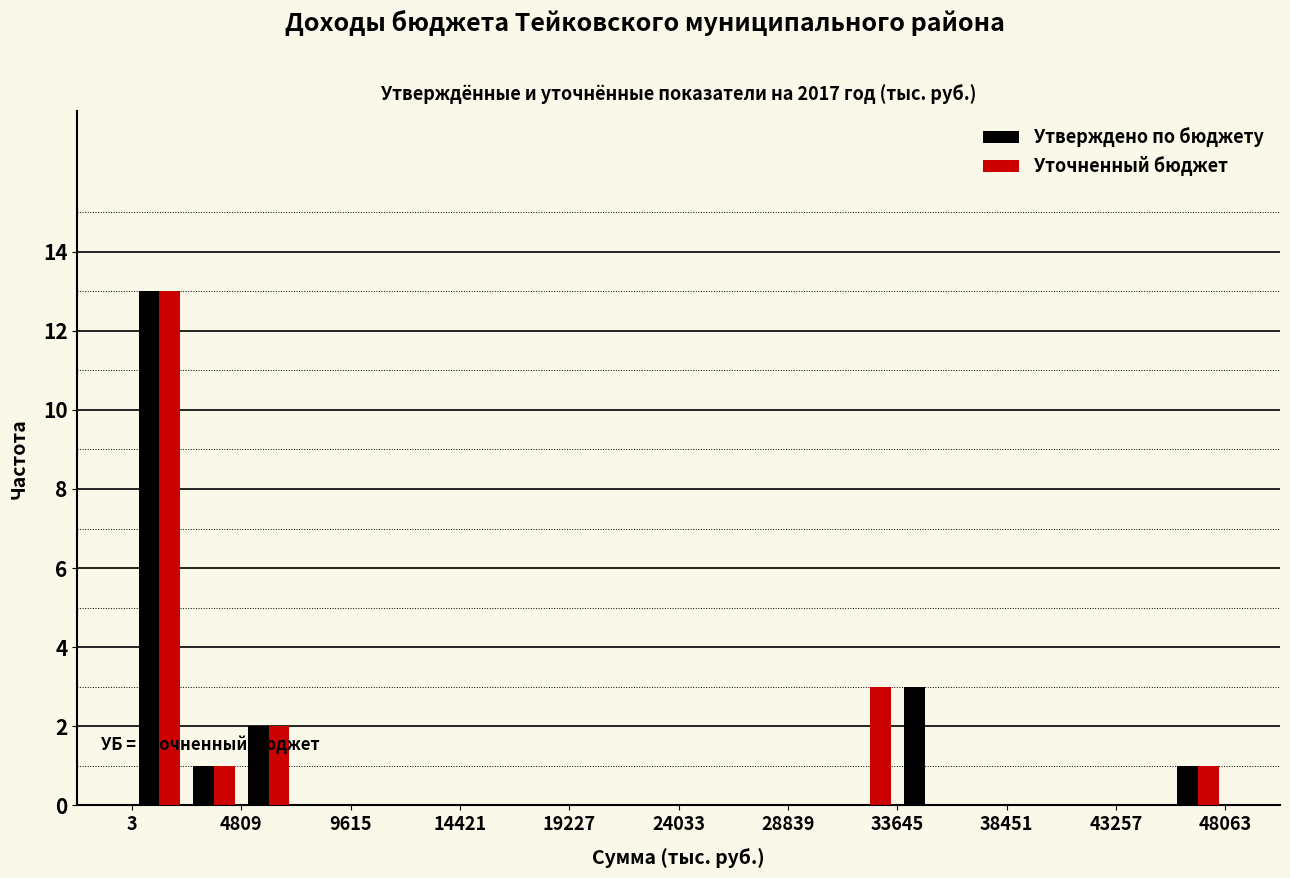

What is the height of the Утверждено по бюджету bar covering 2500 to 5000 on the x-axis? Neither the bar edges nor the heights are printed on the chart, so give them approximately, as read against the axes.

1